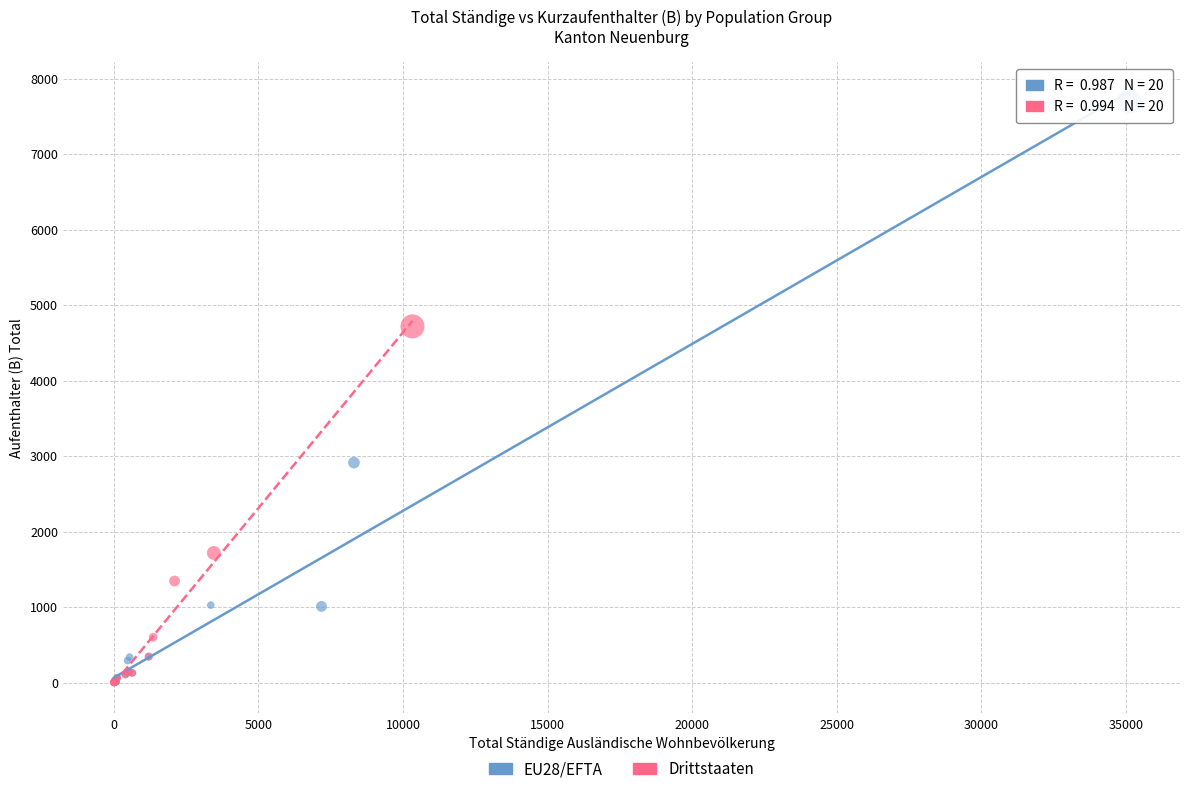

Which series contains the highest Y value?

EU28/EFTA